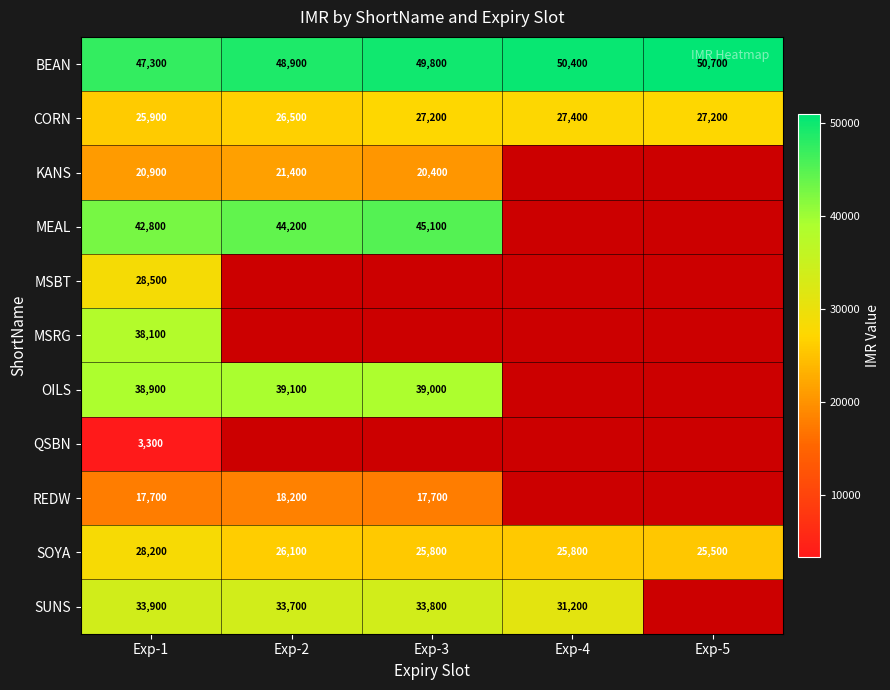

At Exp-1, list the series in order from largest to smallest.

BEAN, MEAL, OILS, MSRG, SUNS, MSBT, SOYA, CORN, KANS, REDW, QSBN